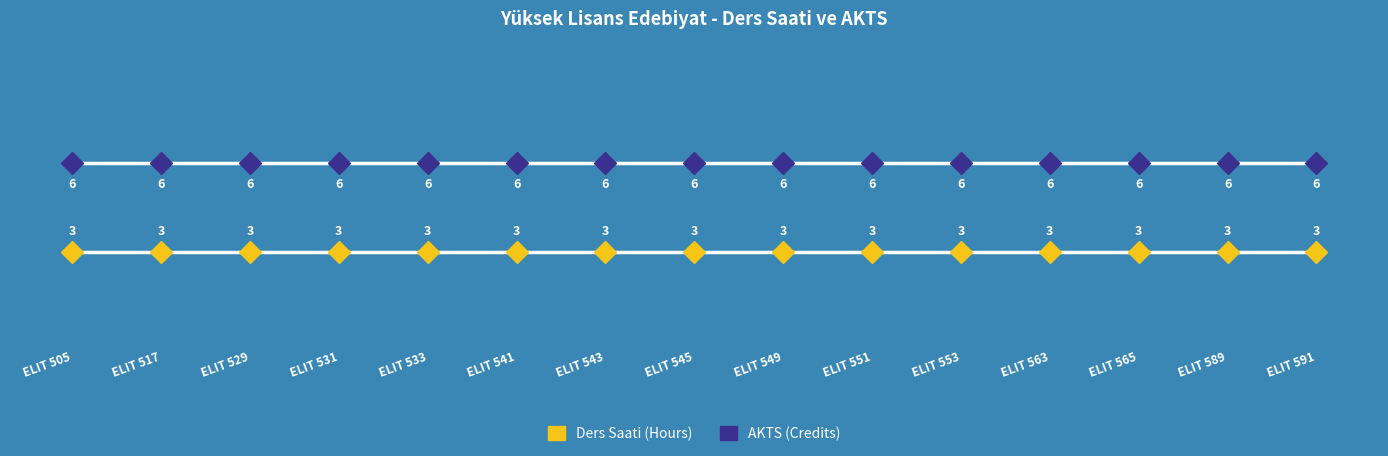

Is this an area chart (filled region under the line)?

No